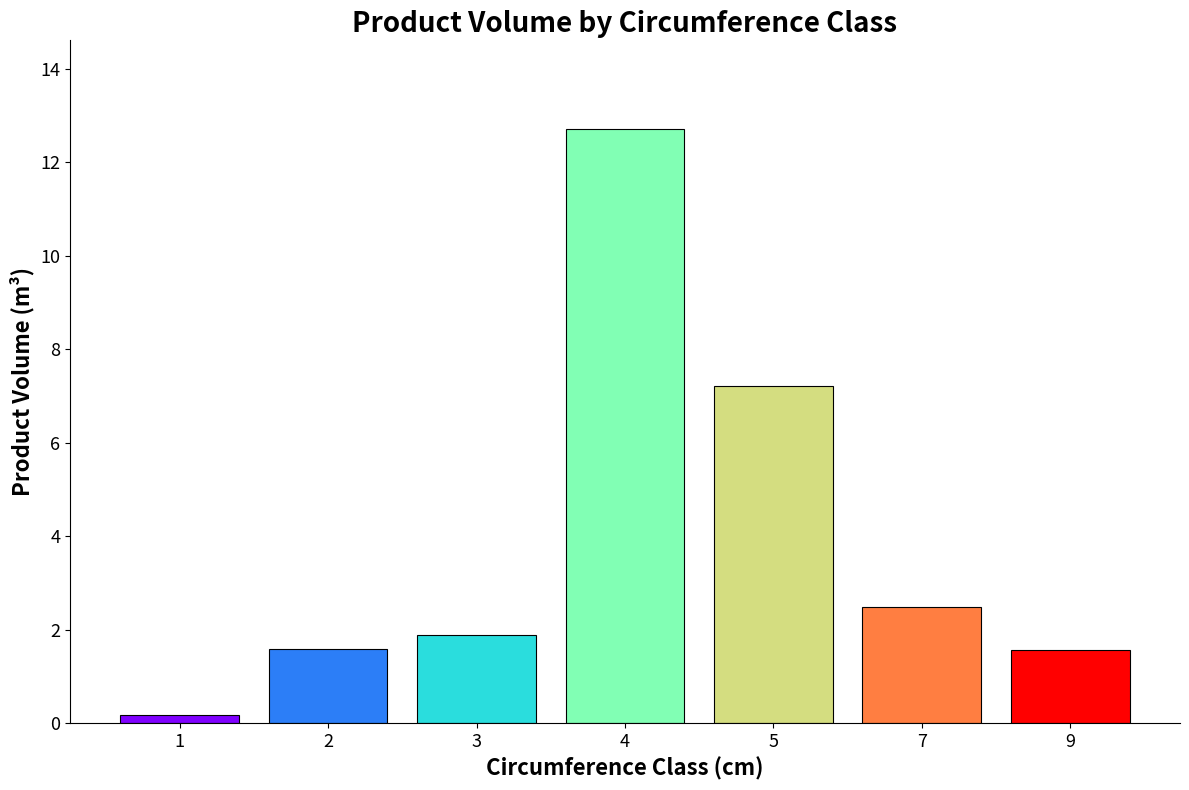

How many bars are there in total?

7